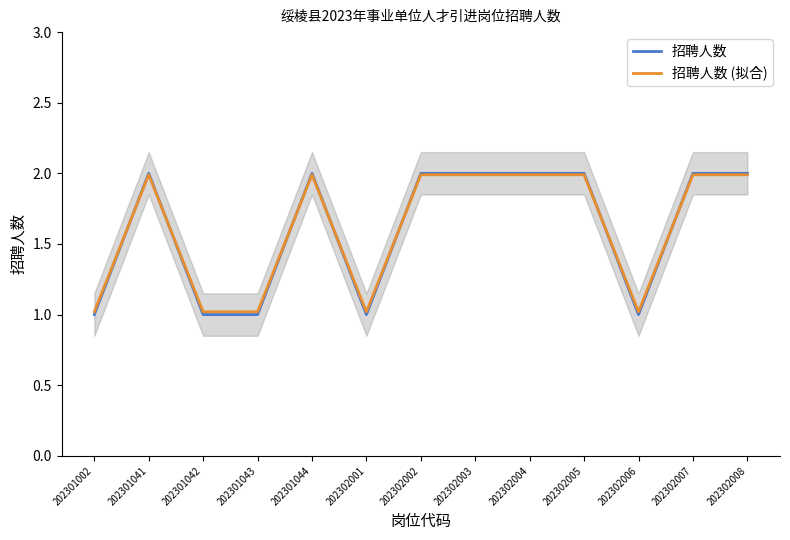

At which category does the chart reach its minimum across all series?

202301002